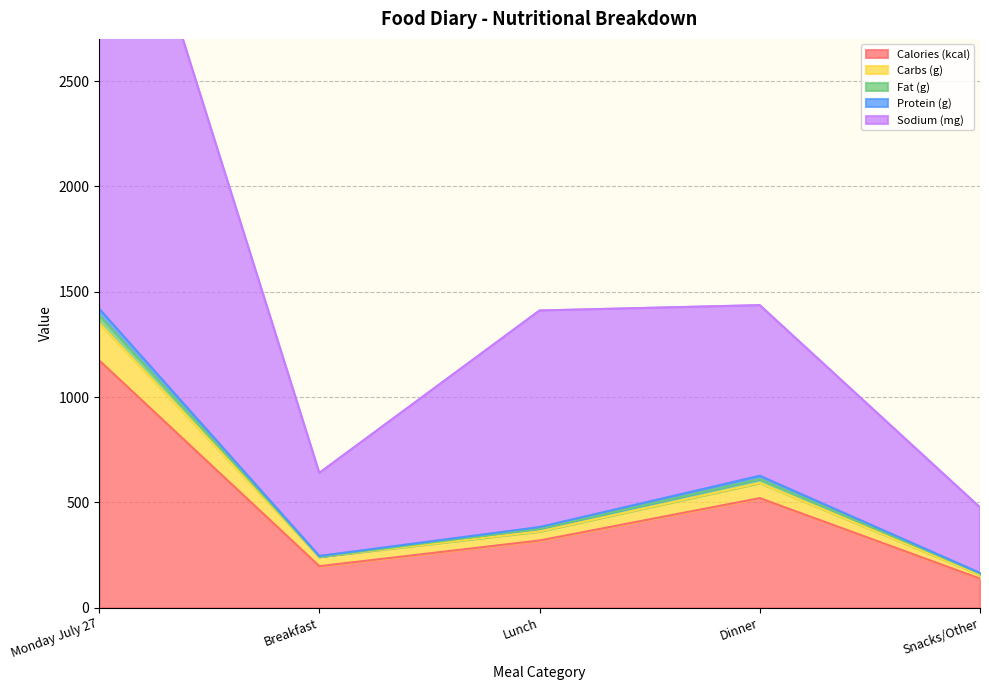

True or false: Protein (g) and Sodium (mg) cross at least once.

False